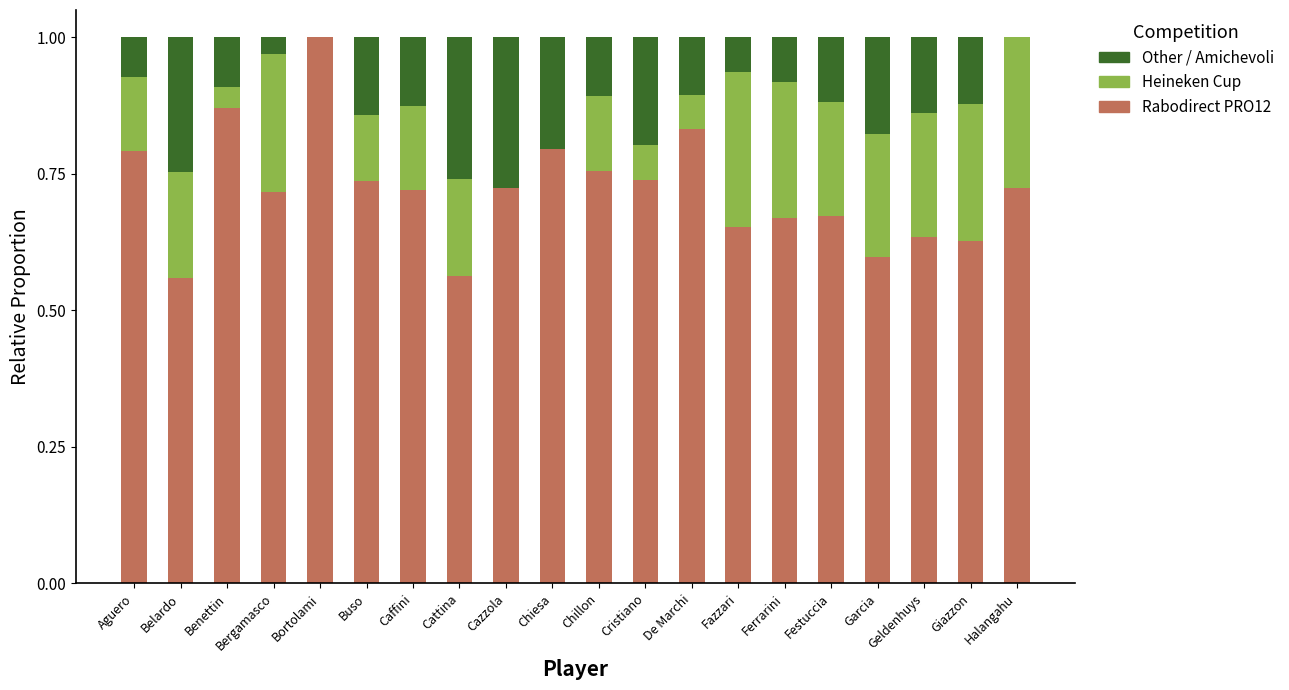

What is the total value across all series at De Marchi?

1.0